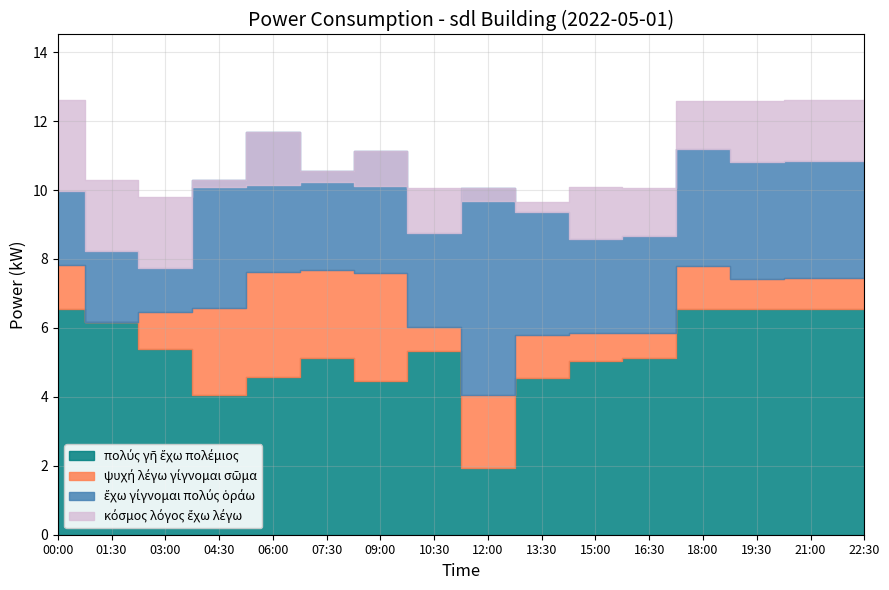

What is the minimum value shown in the chart?

9.7